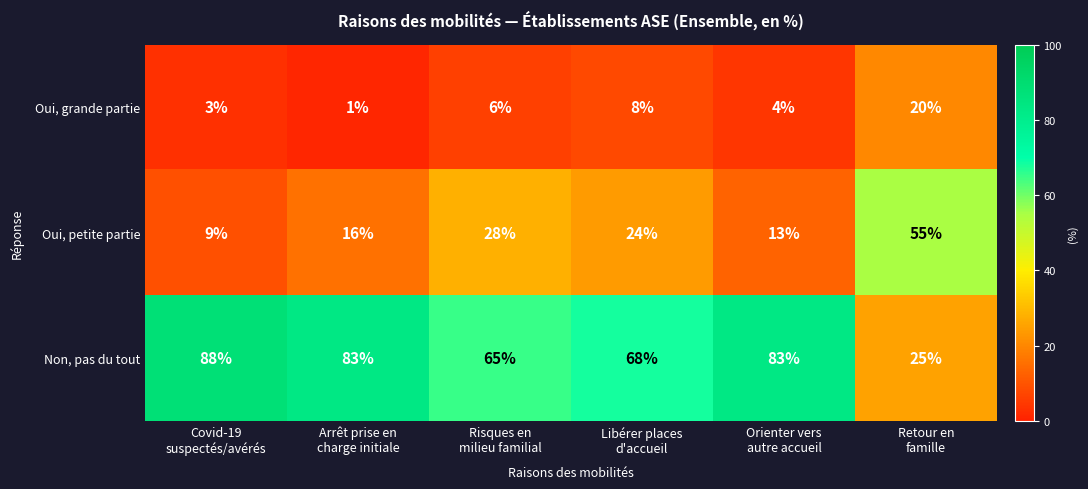

At which category does the chart reach its minimum across all series?

Arrêt prise en
charge initiale